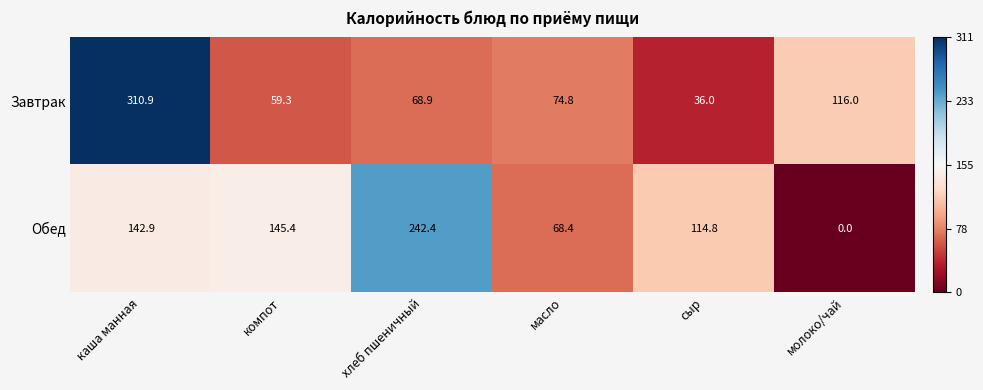

At which category is the sum across all series the highest?

каша манная